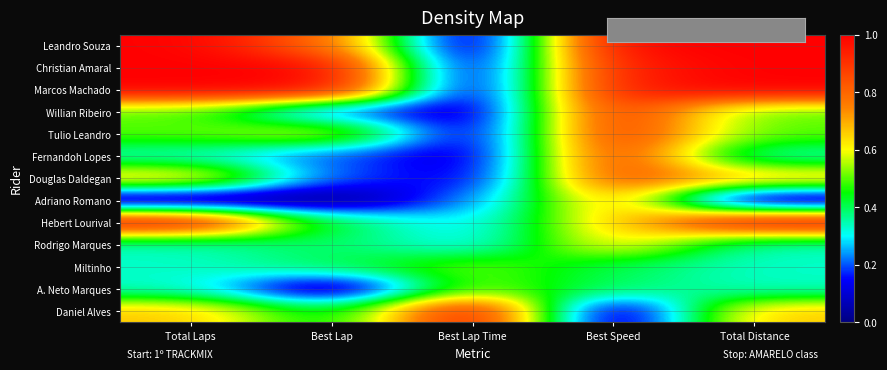

Which label corresponds to the smallest value in the chart?

Best Lap Time